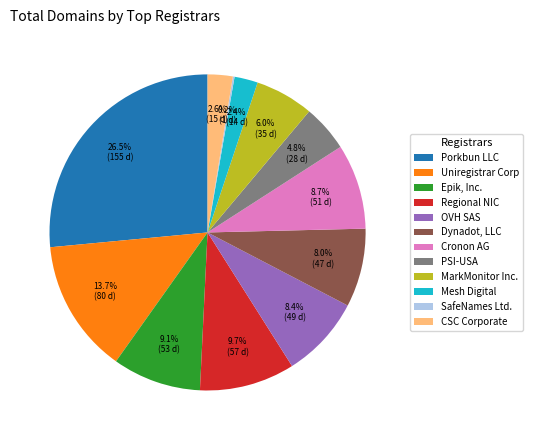

Is there any slice that represents more than half of the pie?

No